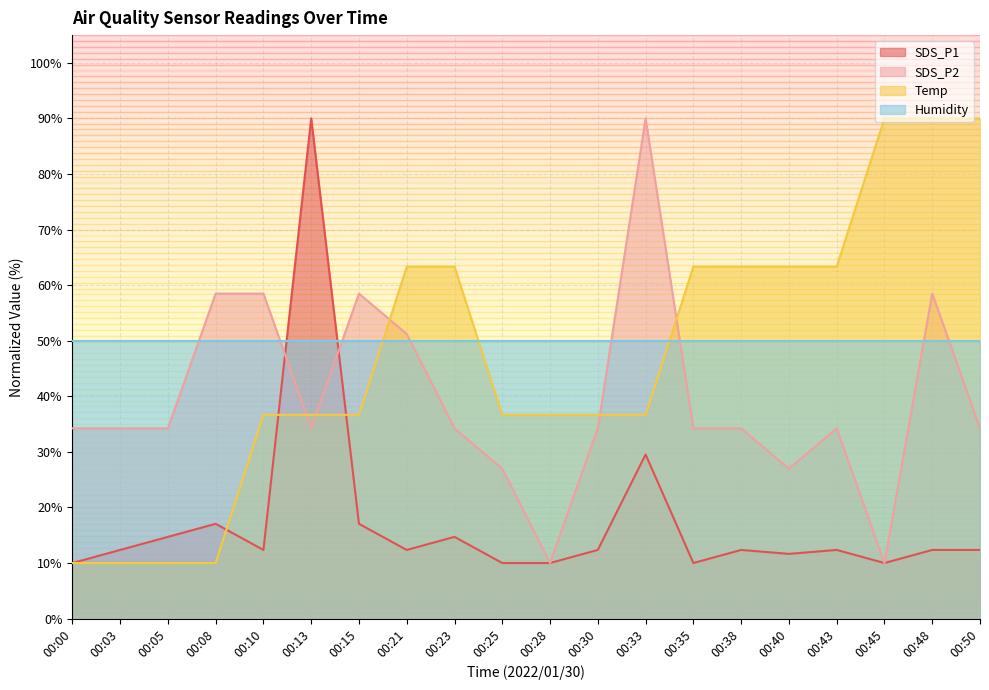

Rank the categories by SDS_P2 value from lowest to highest.

00:28, 00:45, 00:25, 00:40, 00:00, 00:03, 00:05, 00:13, 00:23, 00:30, 00:35, 00:38, 00:43, 00:50, 00:21, 00:08, 00:10, 00:15, 00:48, 00:33